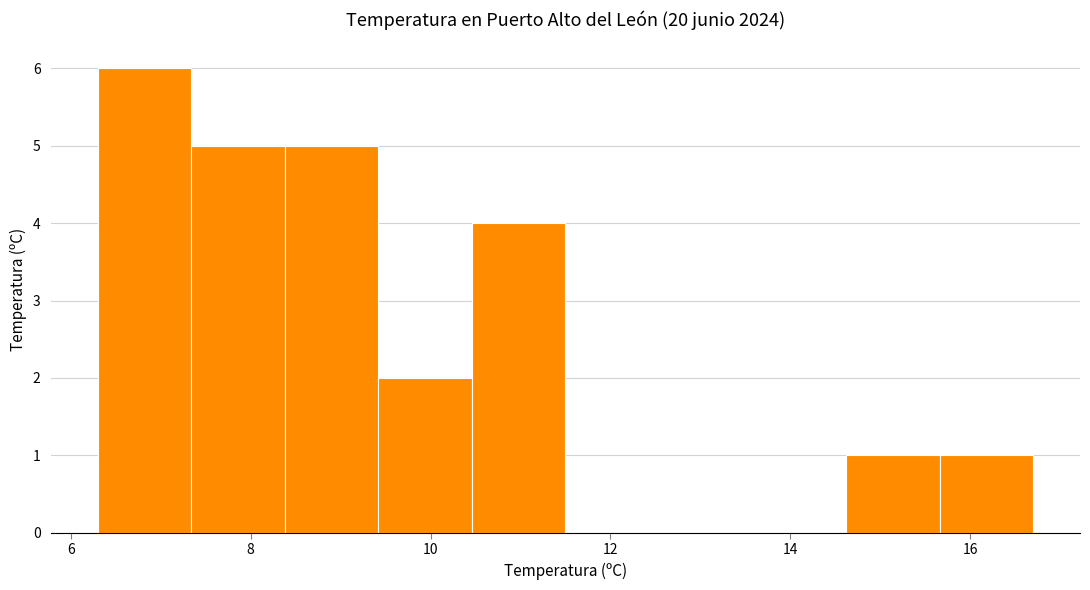

Which range on the x-axis has the tallest bar?

6.30 to 7.34